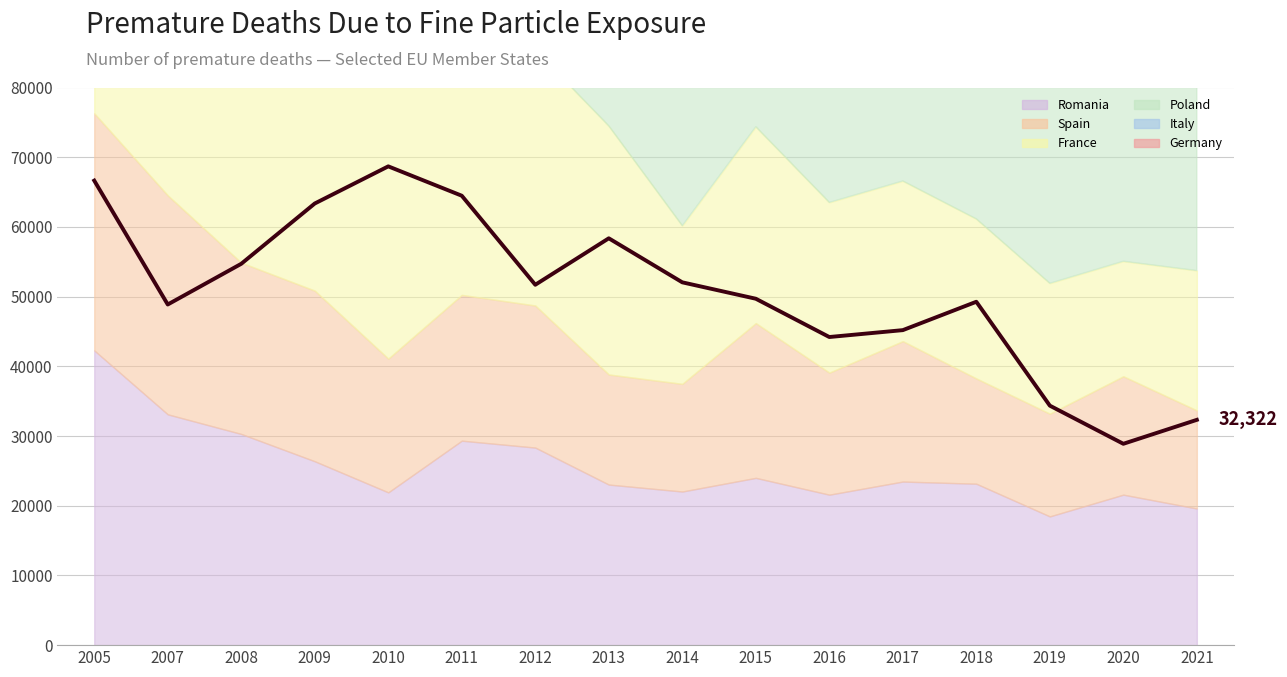

How many interior local valleys (lower than both neighbors) does the data have?

4